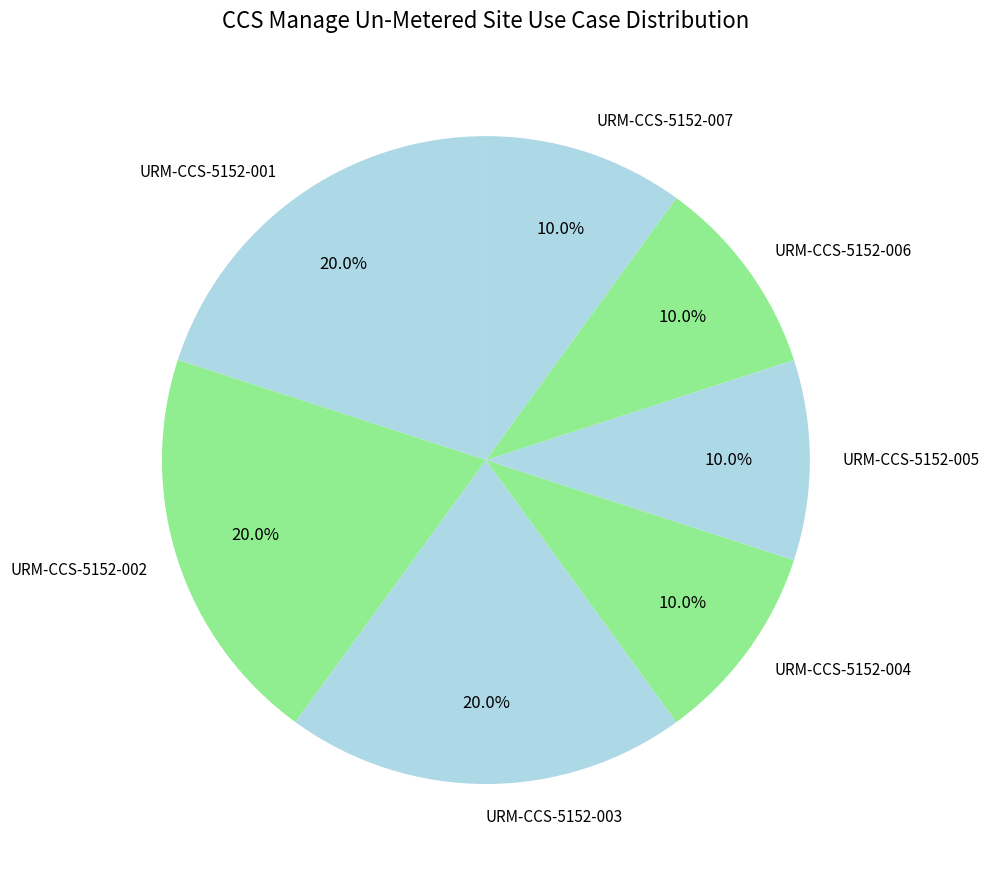

Is it true that URM-CCS-5152-001 is 20% of the pie?

True